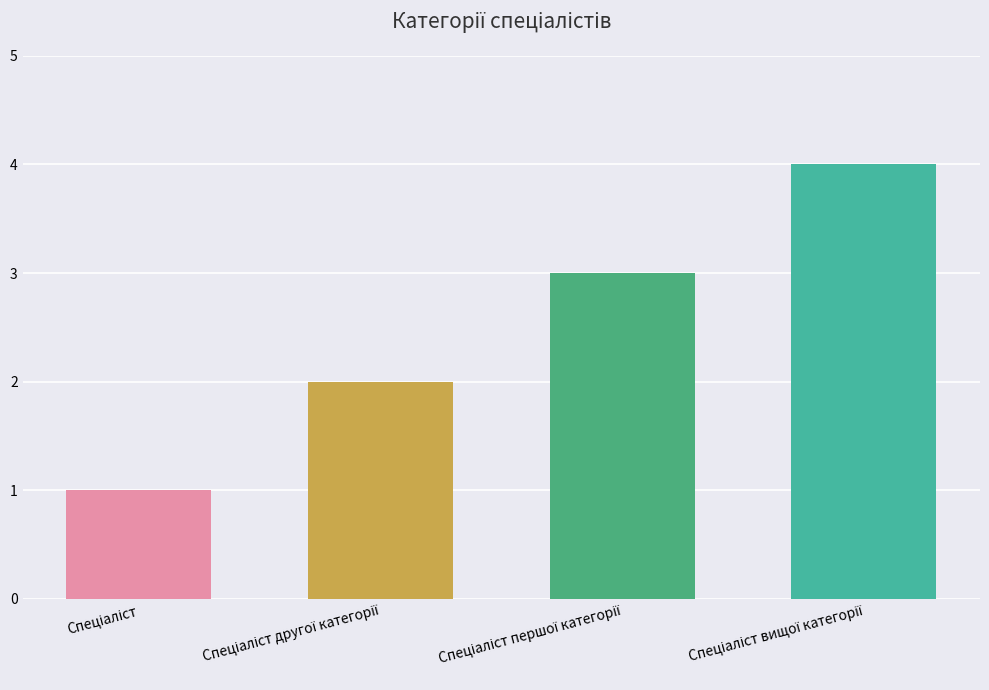

What is the sum of all values?

10